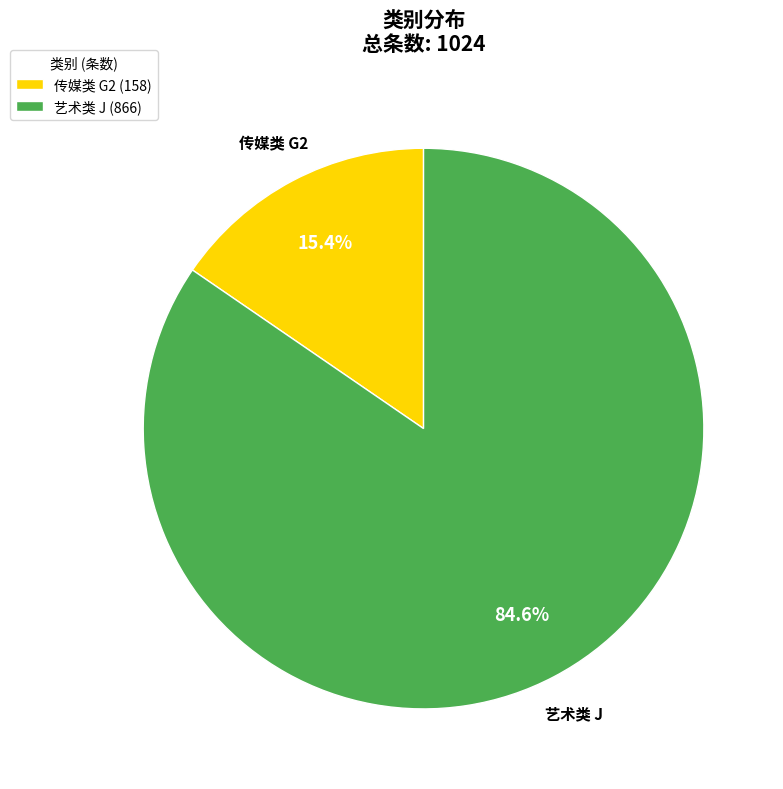

To the nearest percent, what is the difference between the largest and smallest slice percentages?

69%